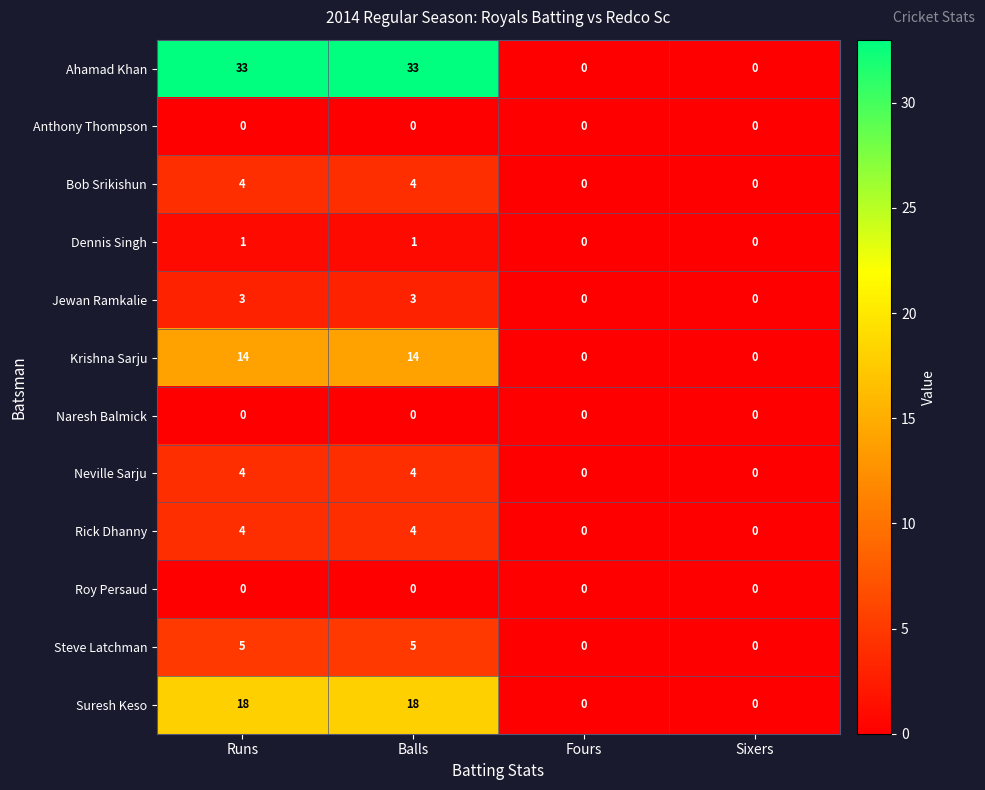

What is the total value across all series at Runs?

86